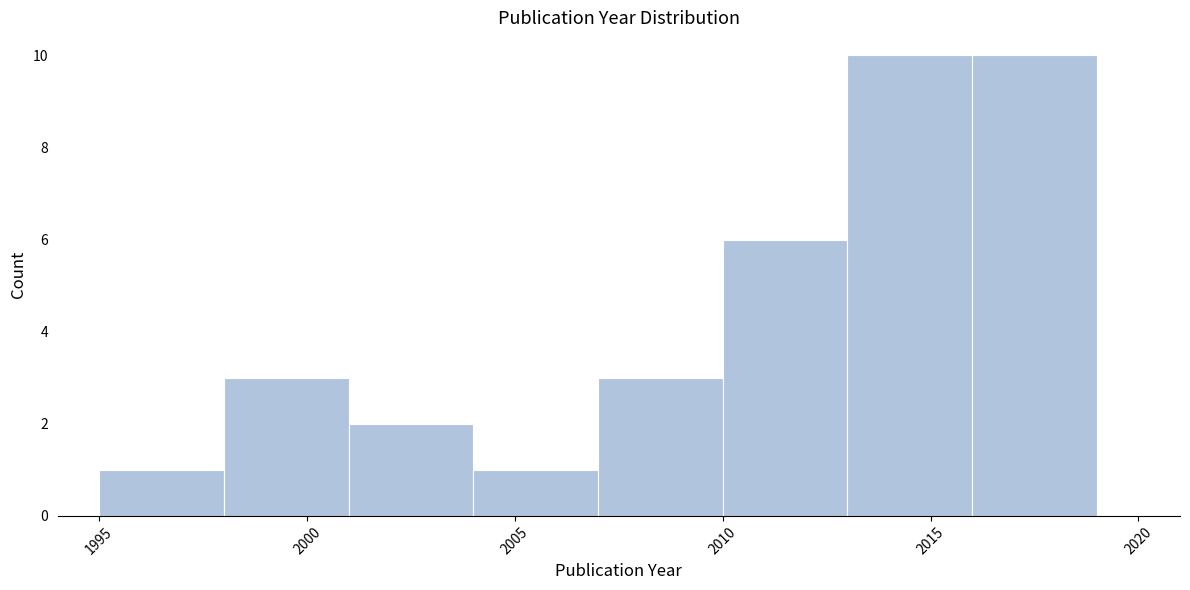

Reading left to right, transcribe this chart: for each bar, give the range it covers on the x-axis and its height. The values are not printed on the chart, so give them approximately, as read against the axis.

1995 to 1998: 1
1998 to 2001: 3
2001 to 2004: 2
2004 to 2007: 1
2007 to 2010: 3
2010 to 2013: 6
2013 to 2016: 10
2016 to 2019: 10